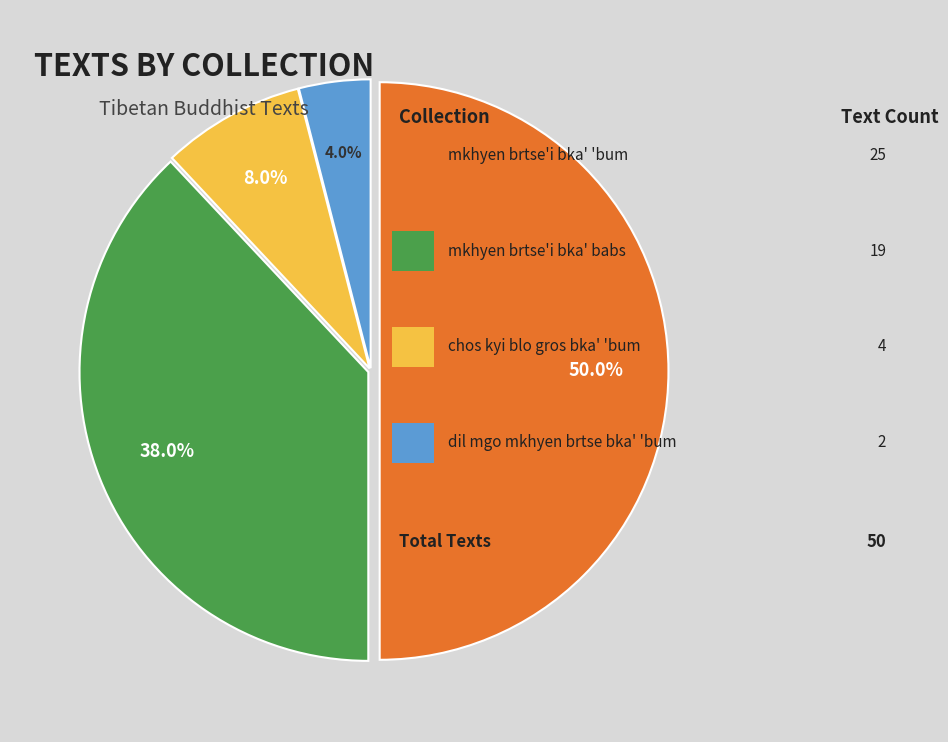

To the nearest percent, what is the difference between the largest and smallest slice percentages?

46%